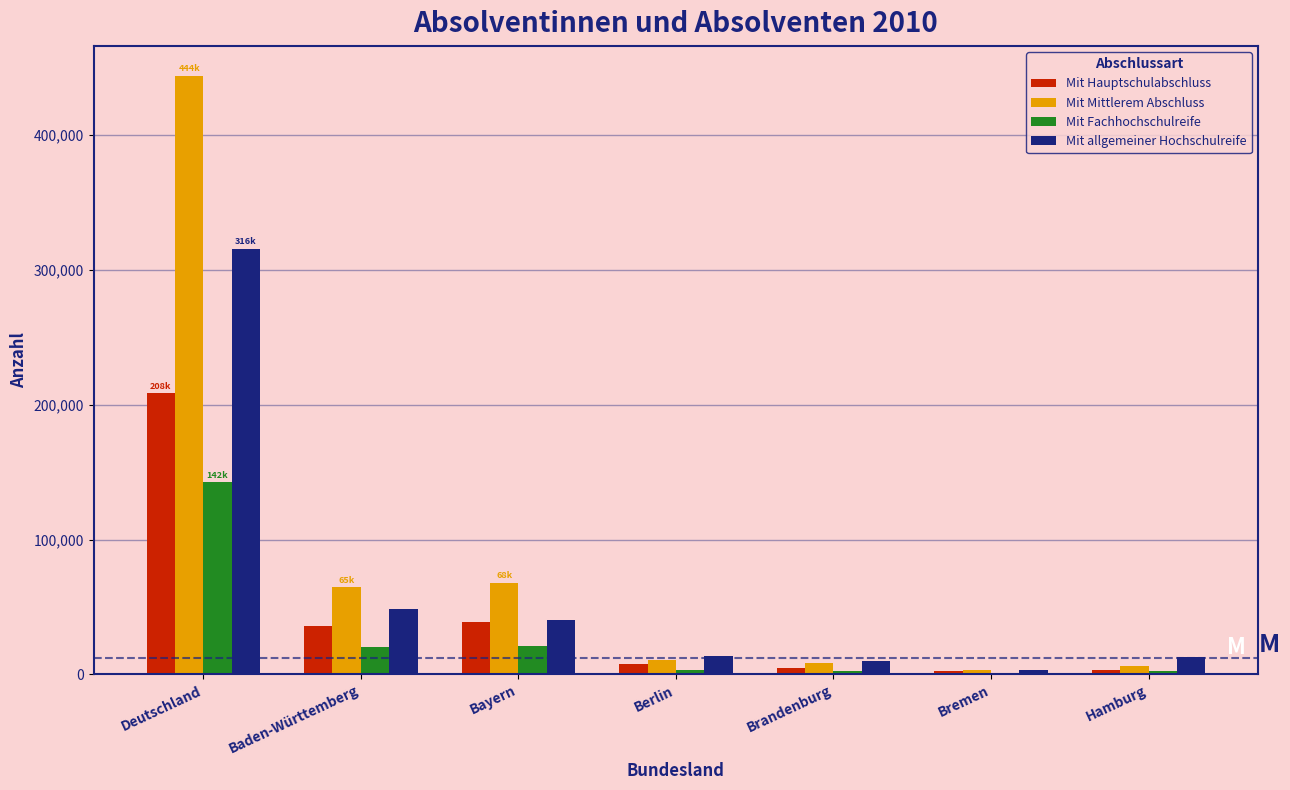

Between Deutschland and Brandenburg, which series saw the biggest shift?

Mit Mittlerem Abschluss